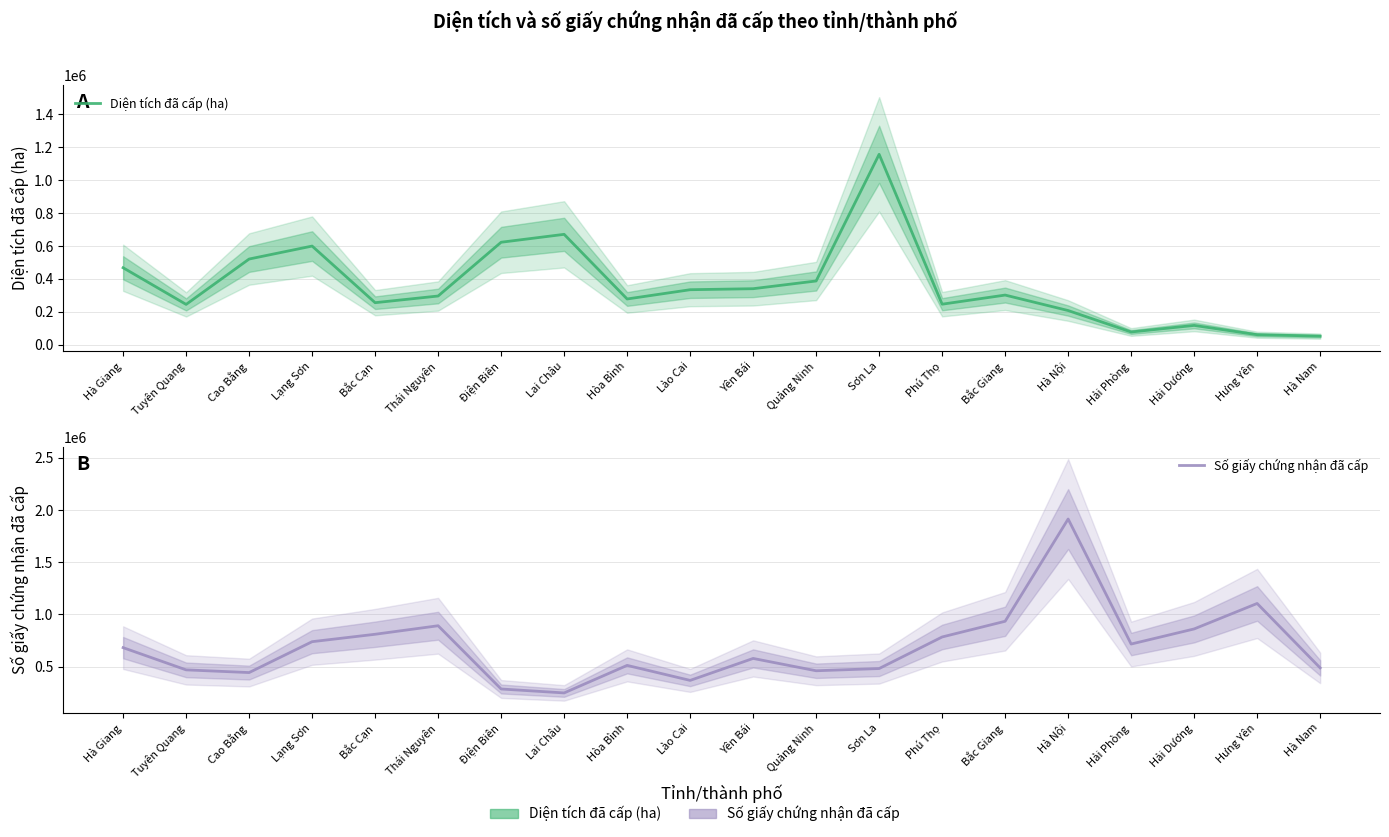

True or false: Số giấy chứng nhận đã cấp has a value of 209192.5 at Bắc Cạn.

False